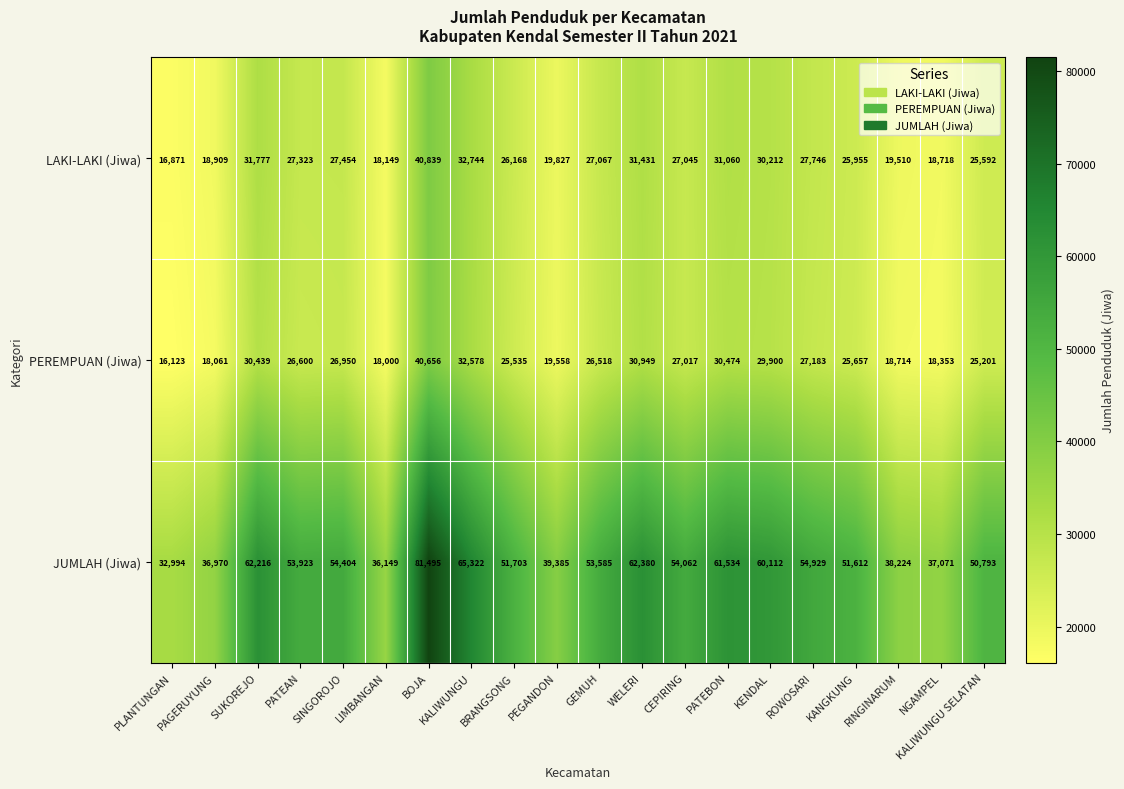

What value does the LAKI-LAKI (Jiwa) series have at LIMBANGAN?

18149